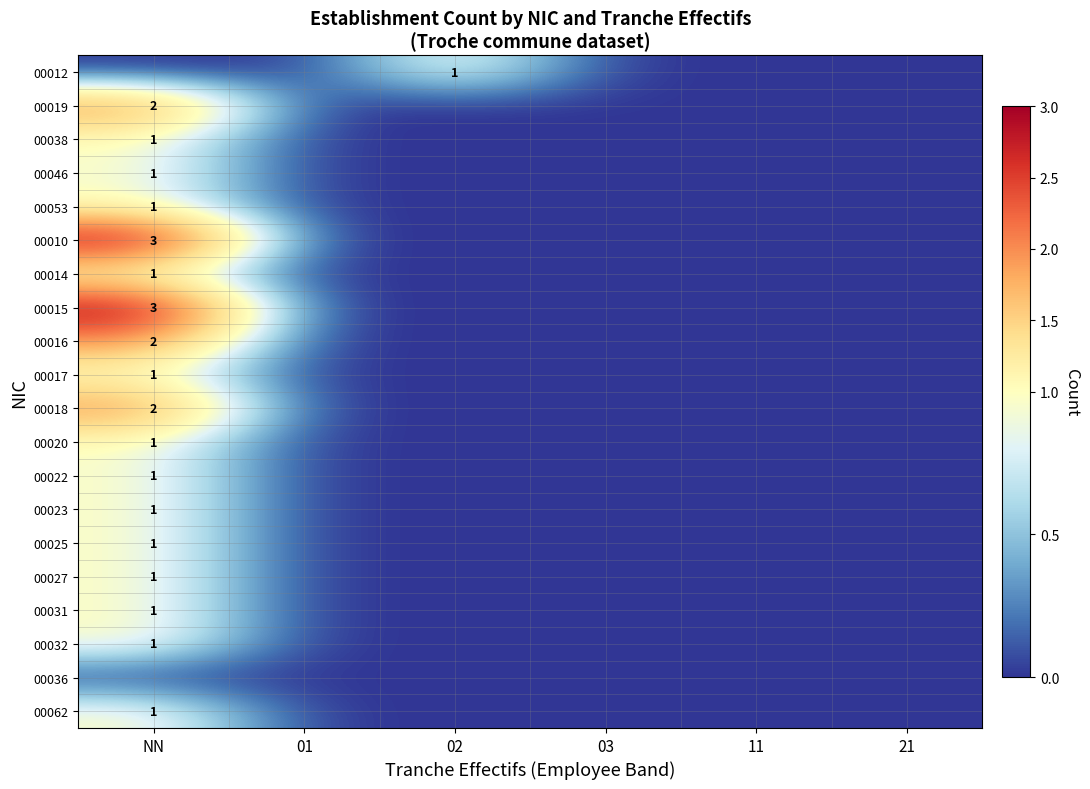

Is it true that 00016 equals 2 at NN?

True